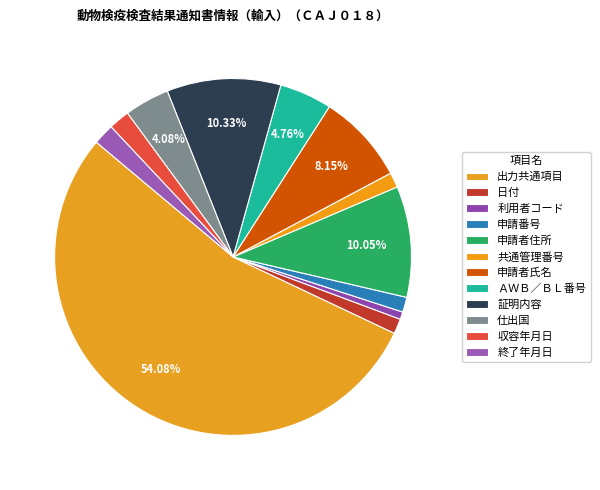

To the nearest percent, what is the difference between the 証明内容 and 収容年月日 slice percentages?

8%